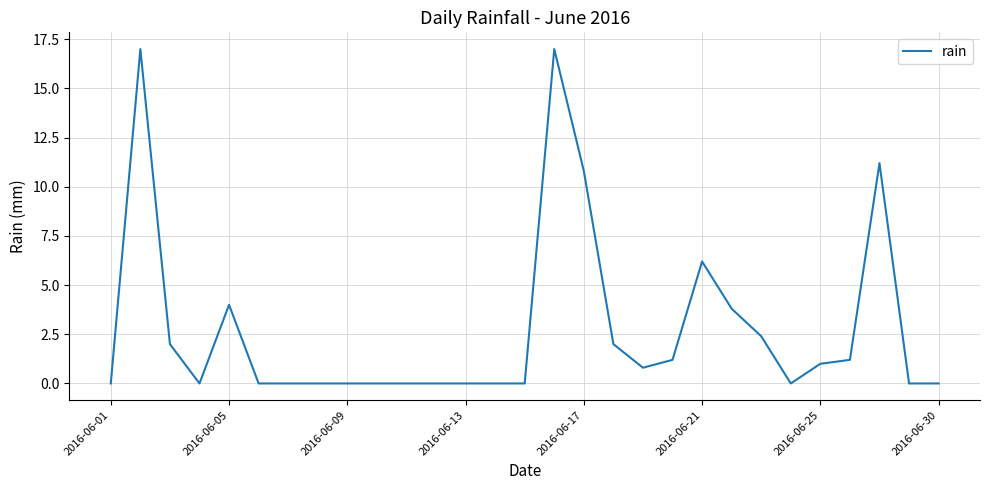

What is the sum of all values?

80.6